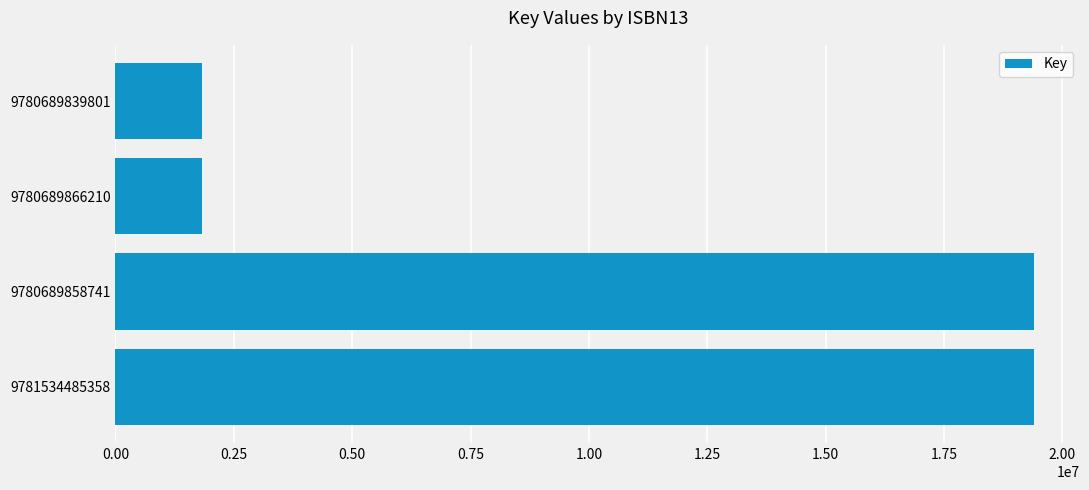

What is the difference between the maximum and second lowest values?

17575160